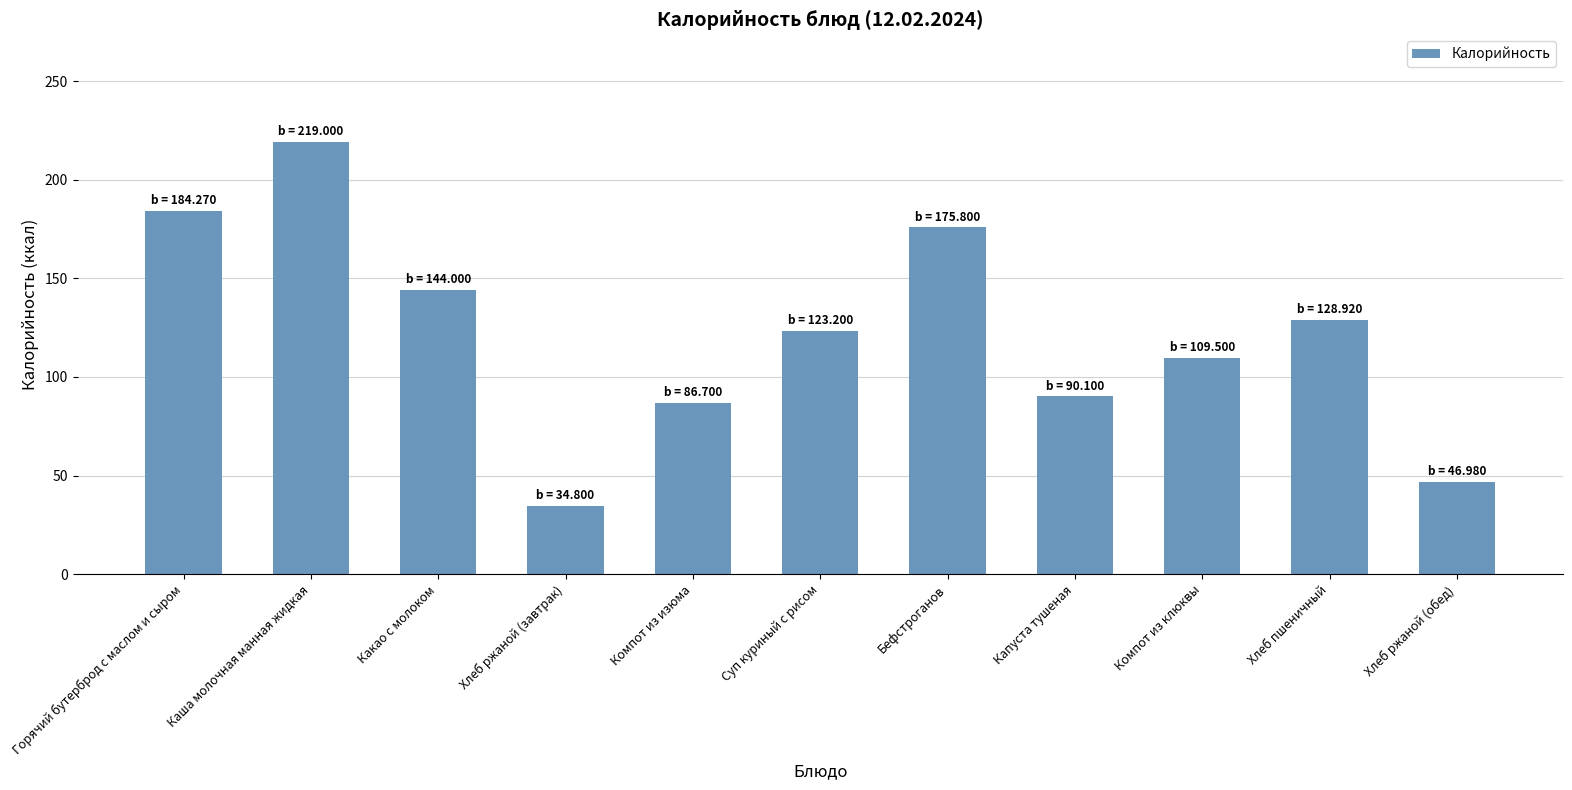

Is it true that the value at Суп куриный с рисом is 65.5?

False